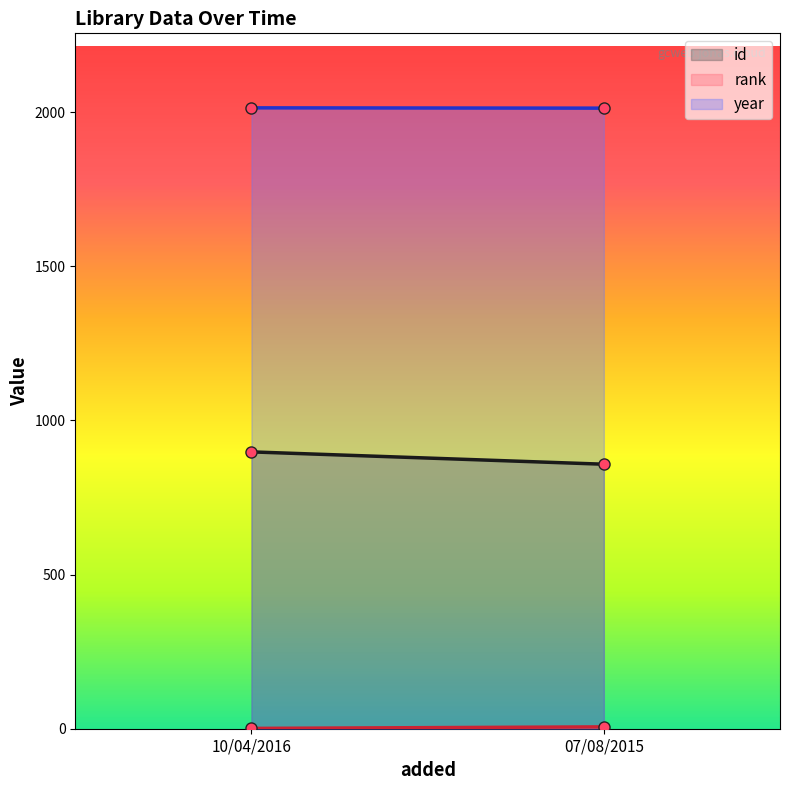

At which category is the sum across all series the highest?

10/04/2016